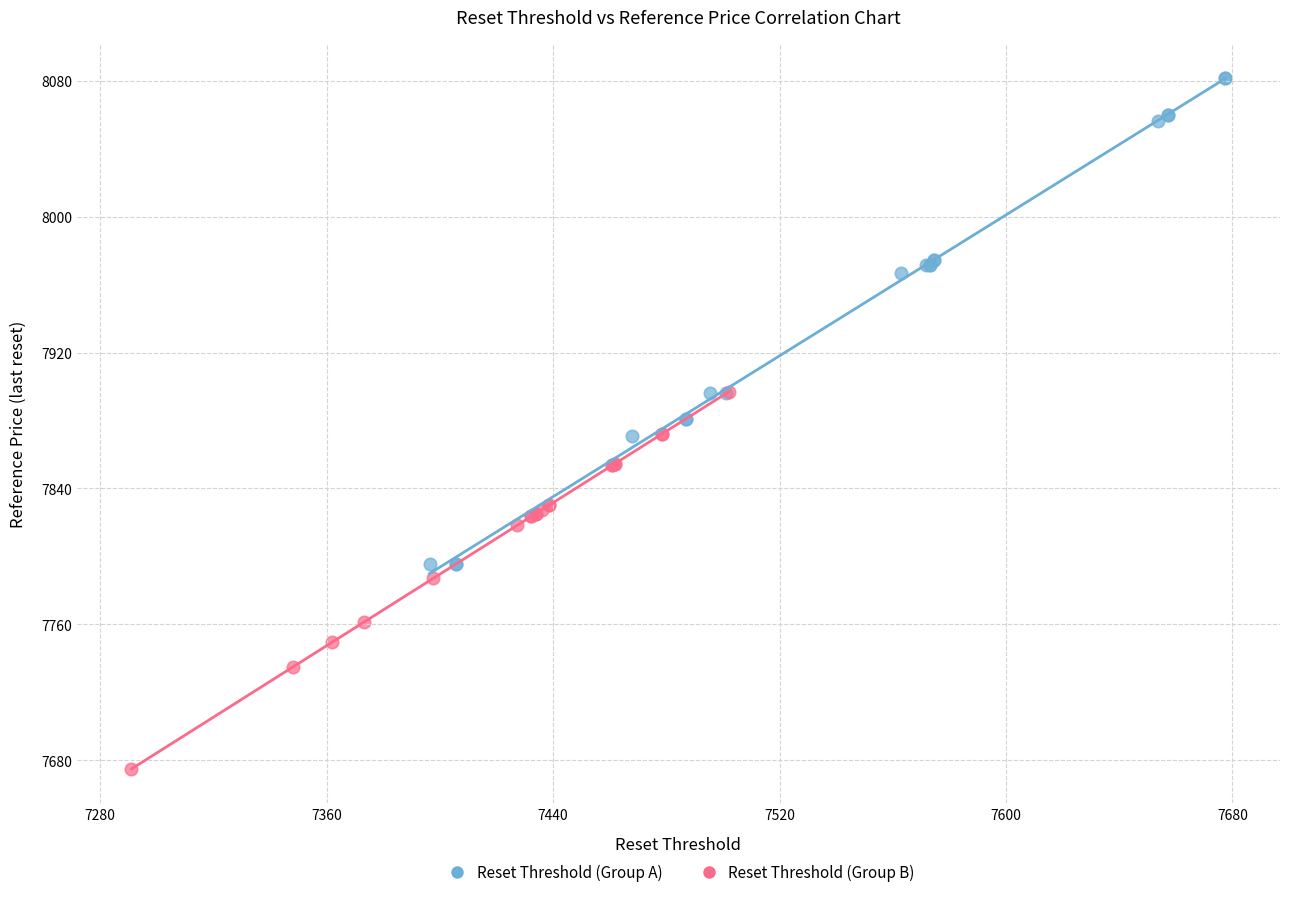

What are all the series names shown in the legend?

Reset Threshold (Group A), Reset Threshold (Group B)